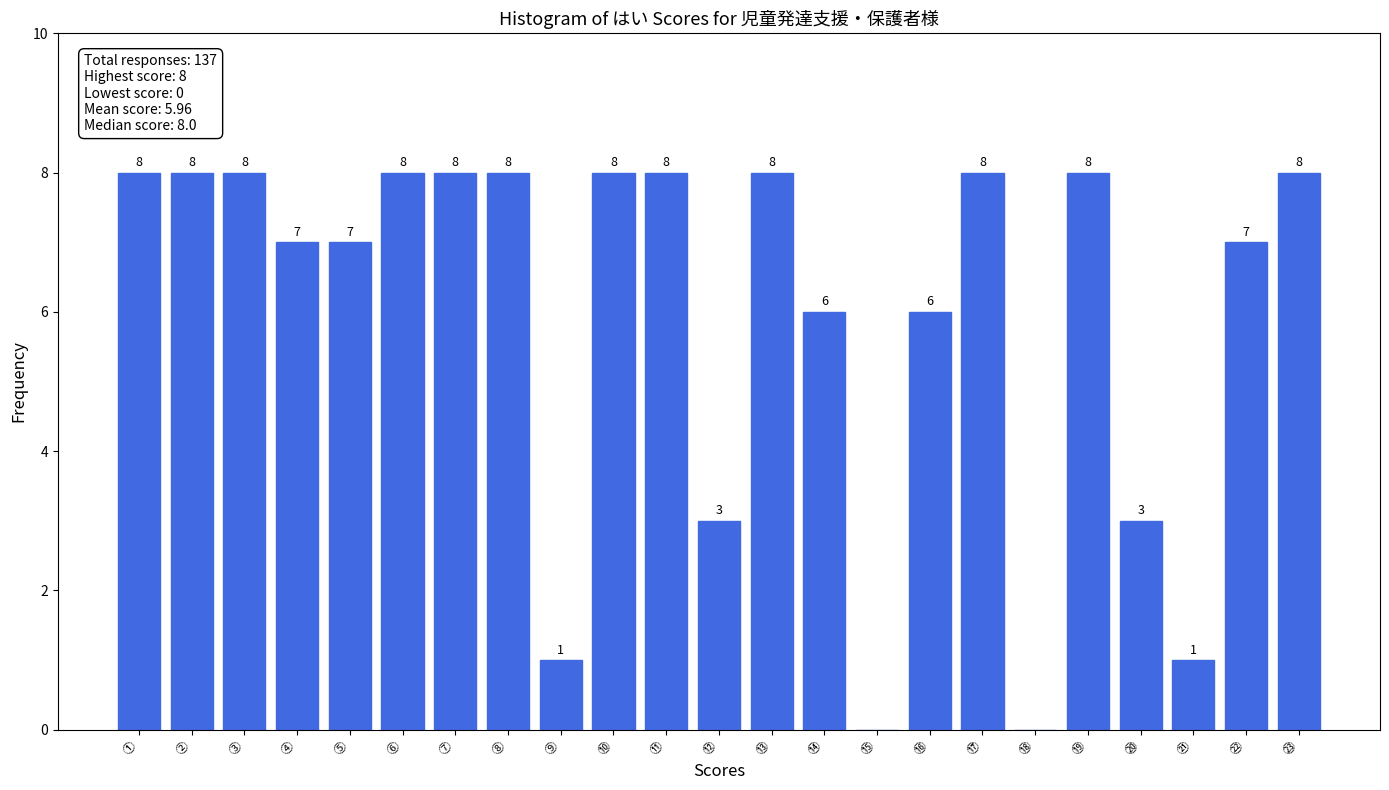

Reading left to right, list all the values displayed in this chart.

①=8	②=8	③=8	④=7	⑤=7	⑥=8	⑦=8	⑧=8	⑨=1	⑩=8	⑪=8	⑫=3	⑬=8	⑭=6	⑮=0	⑯=6	⑰=8	⑱=0	⑲=8	⑳=3	㉑=1	㉒=7	㉓=8